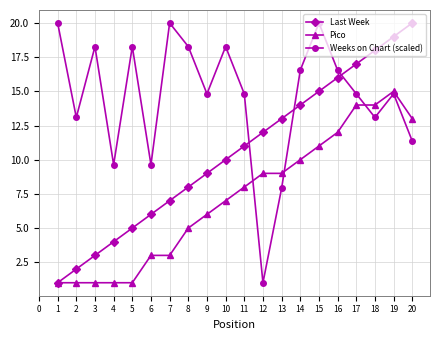

The Weeks on Chart (scaled) series shows 25.5 at 16. True or false?

False